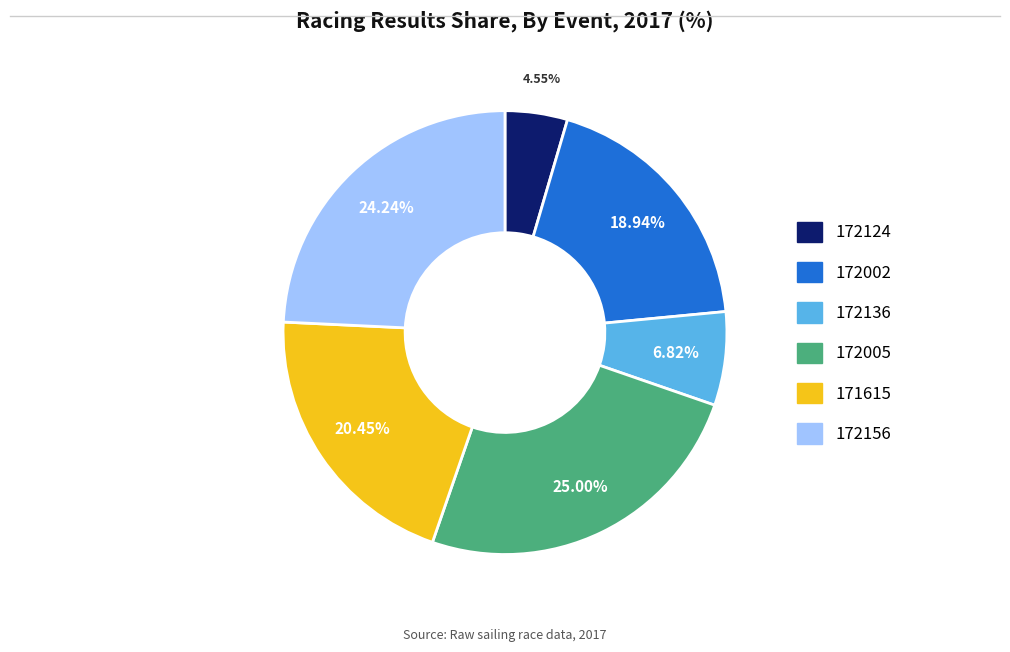

What percentage do 171615 and 172005 together represent?

45.5%